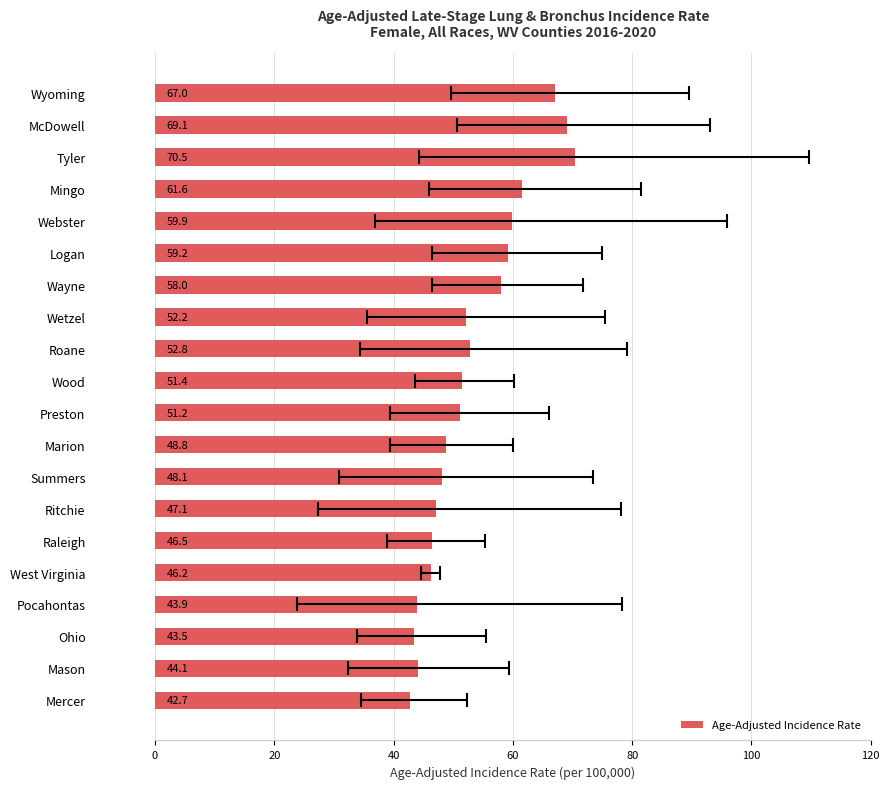

True or false: the data shows 81.7 at Webster.

False